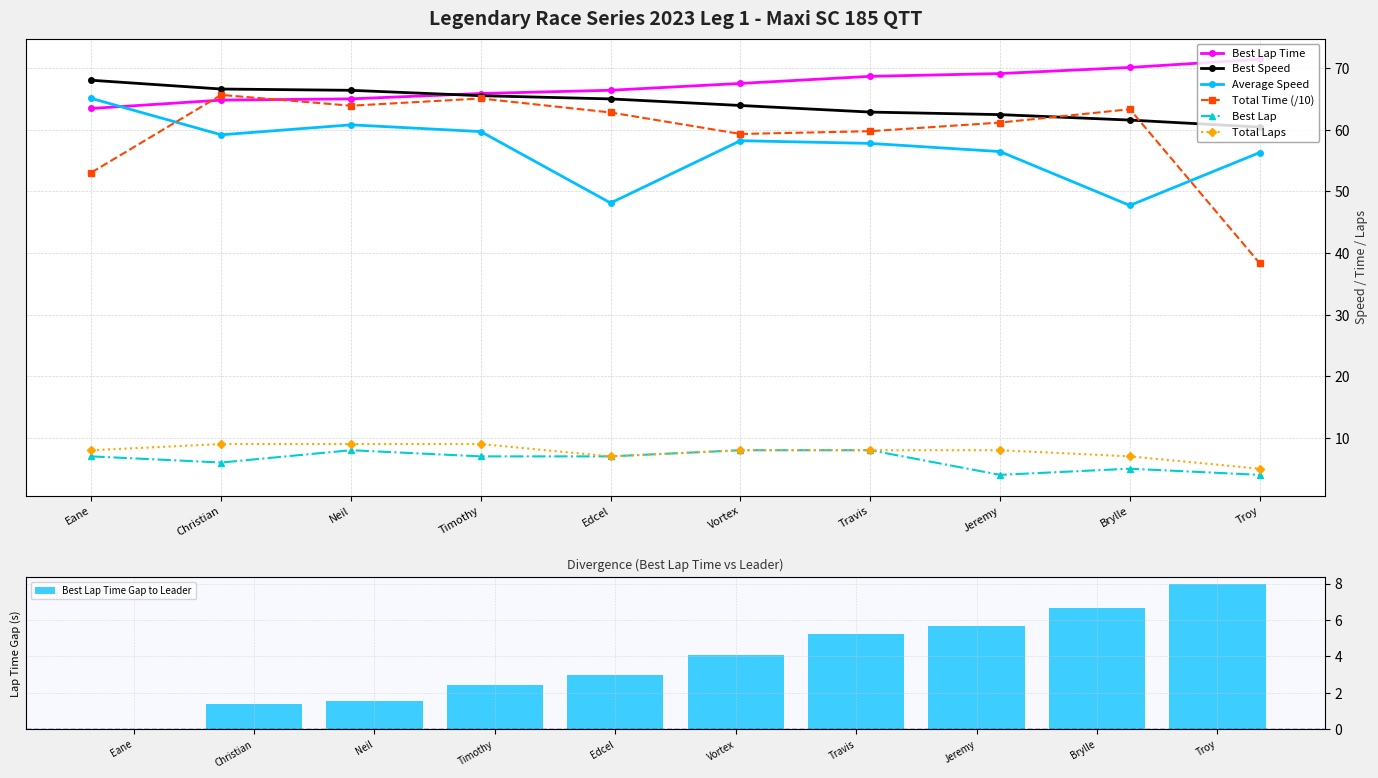

What is the maximum value for Best Lap?

8.0